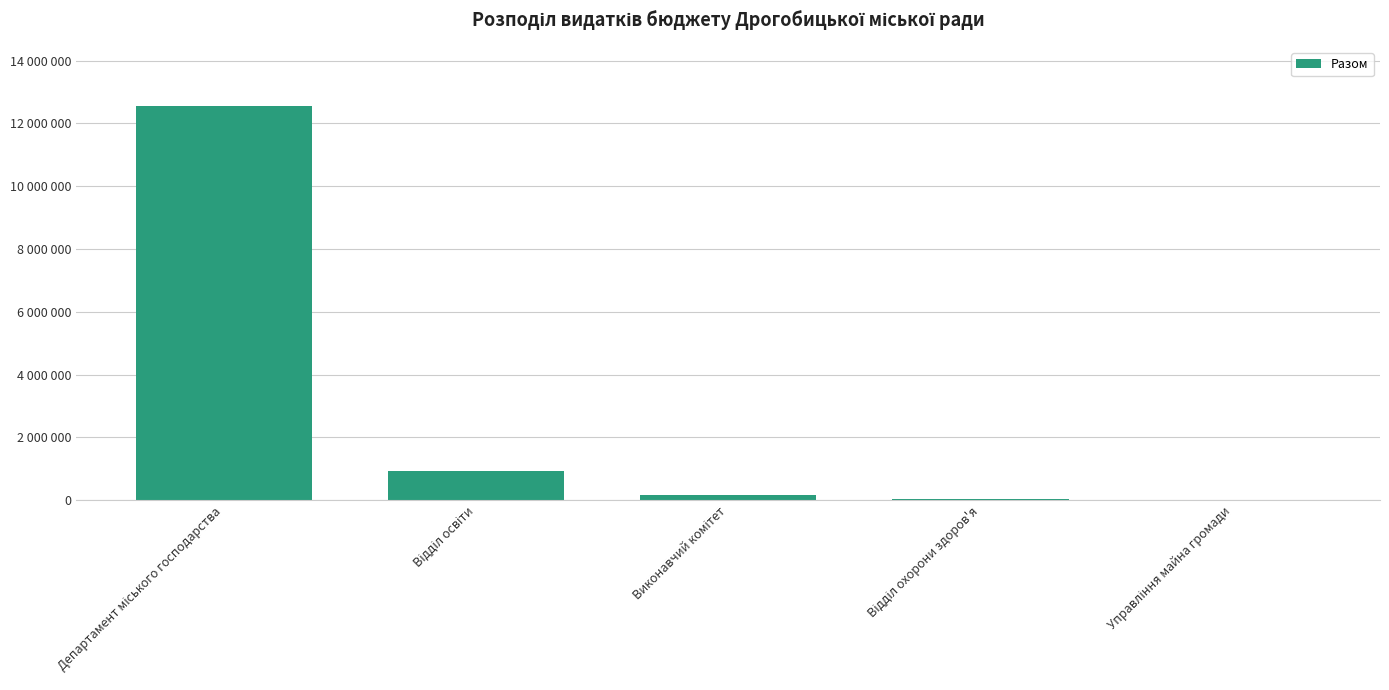

What position from the left is Відділ охорони здоров'я?

4